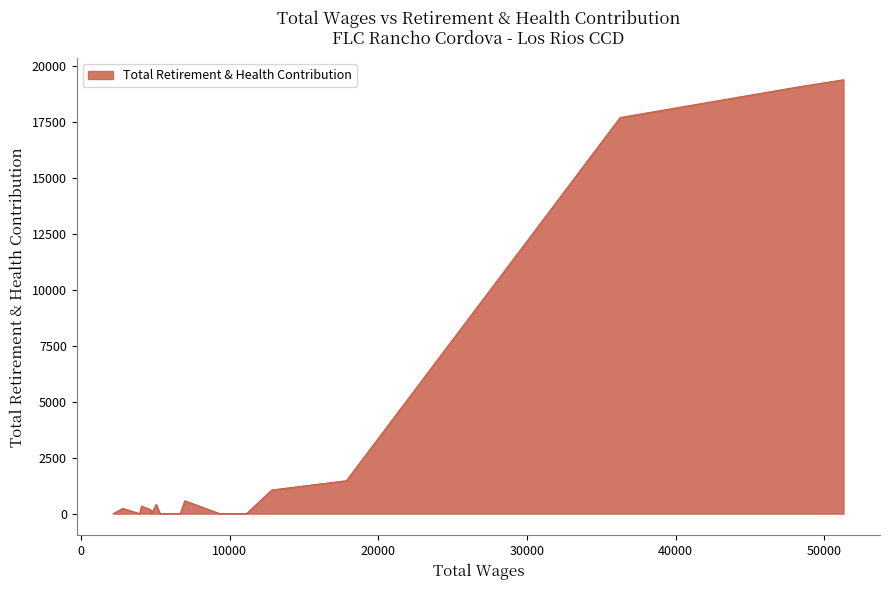

What is the difference between the maximum and minimum values?

19400